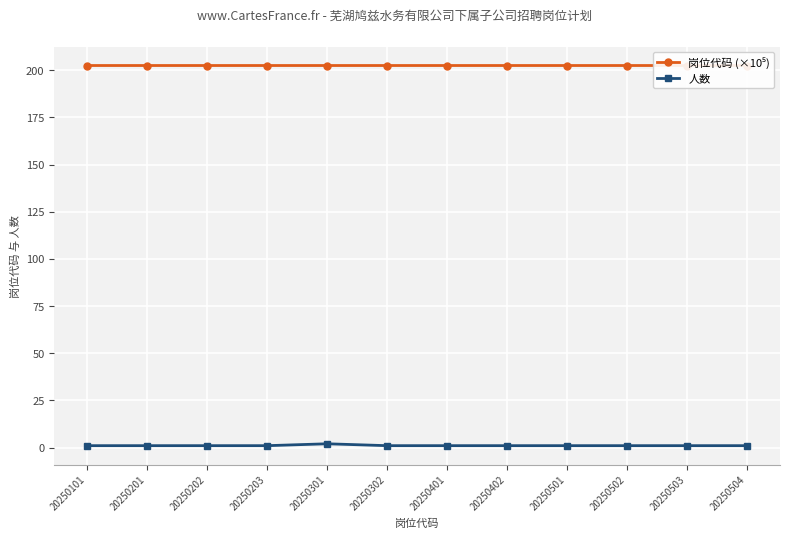

Reading left to right, transcribe all the data shown in this chart.

岗位代码 (×10⁵): 202.5	202.5	202.5	202.5	202.5	202.5	202.5	202.5	202.5	202.5	202.5	202.5
人数: 1.0	1.0	1.0	1.0	2.0	1.0	1.0	1.0	1.0	1.0	1.0	1.0